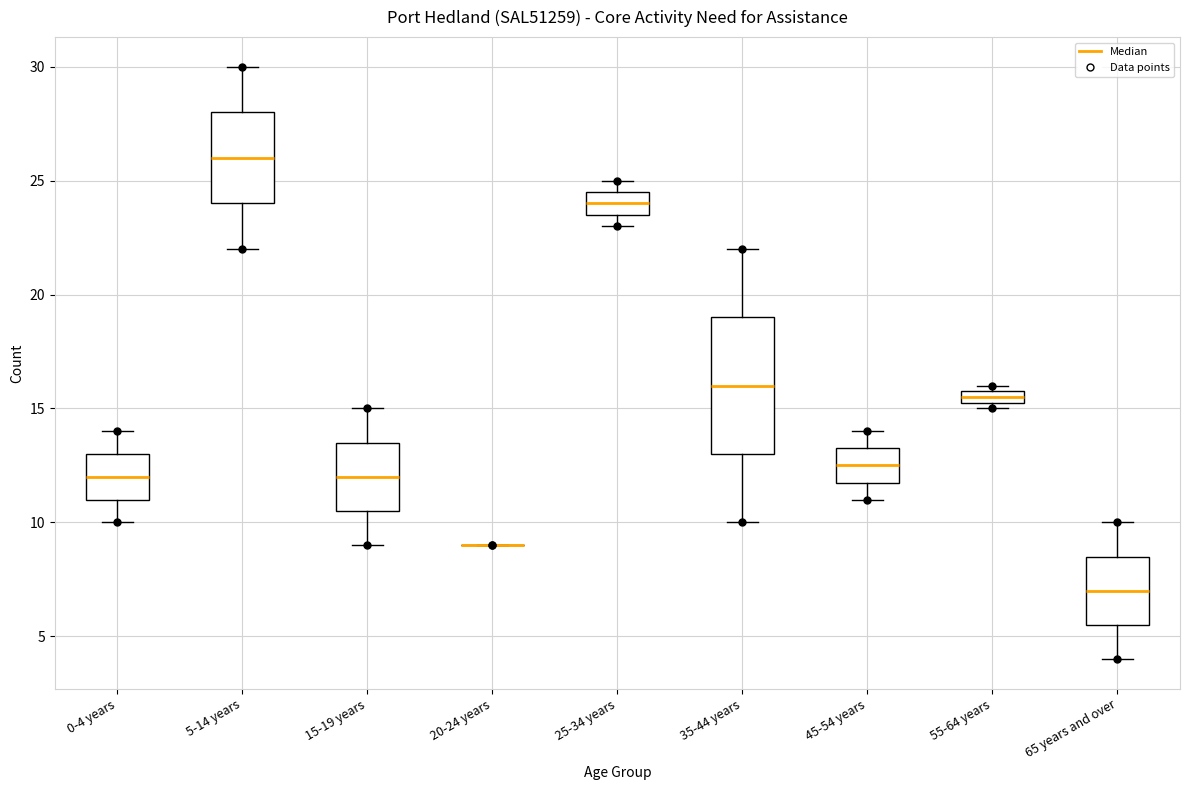

Where is the lower edge of the box for 15-19 years on the y-axis? The values are not printed on the chart, so give them approximately, as read against the axis.

10.5